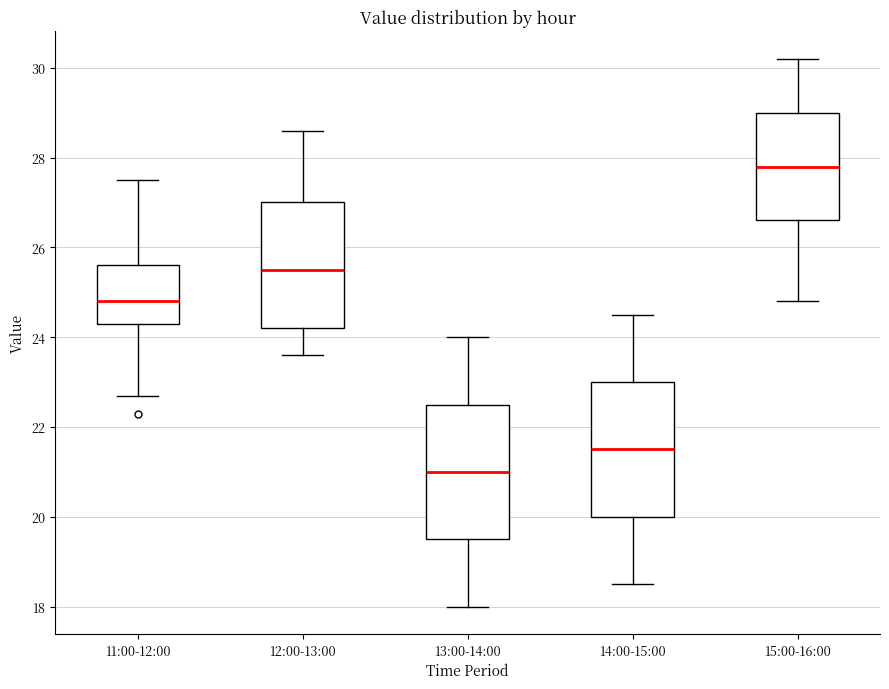

Reading left to right, read every box against the y-axis: the position of its median line, the range the box covers, and the ends of its whiskers. The values are not printed on the chart, so give them approximately, as read against the axis.

11:00-12:00: median 24.8, box 24.4 to 25.6, whiskers 22.8 to 27.6
12:00-13:00: median 25.6, box 24.2 to 27.0, whiskers 23.6 to 28.6
13:00-14:00: median 21.0, box 19.6 to 22.6, whiskers 18.0 to 24.0
14:00-15:00: median 21.6, box 20.0 to 23.0, whiskers 18.6 to 24.6
15:00-16:00: median 27.8, box 26.6 to 29.0, whiskers 24.8 to 30.2